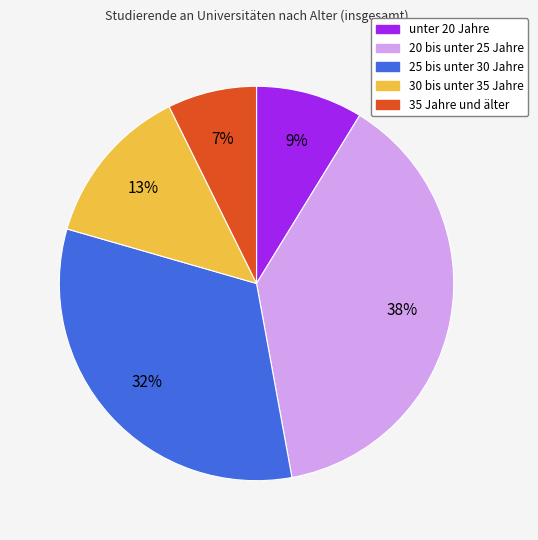

Do 30 bis unter 35 Jahre and 25 bis unter 30 Jahre together represent more than half of the pie?

No